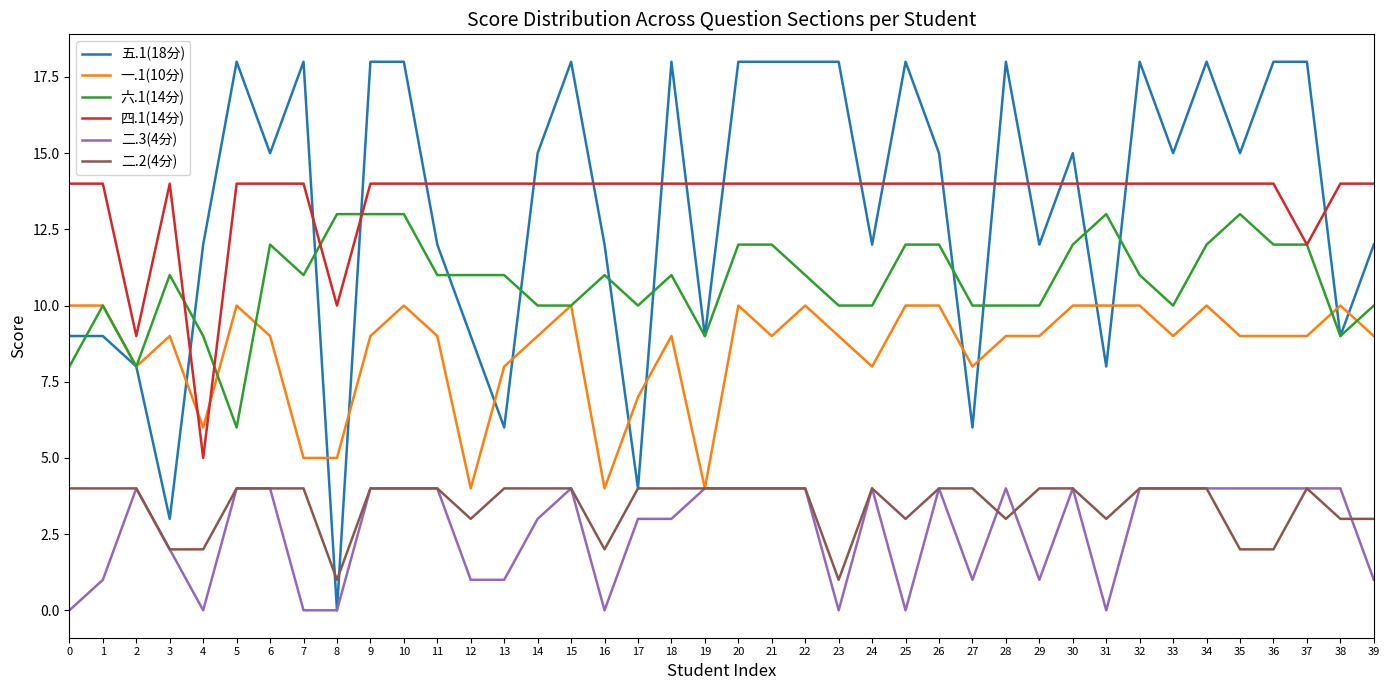

What is the total value across all series at 19?

44